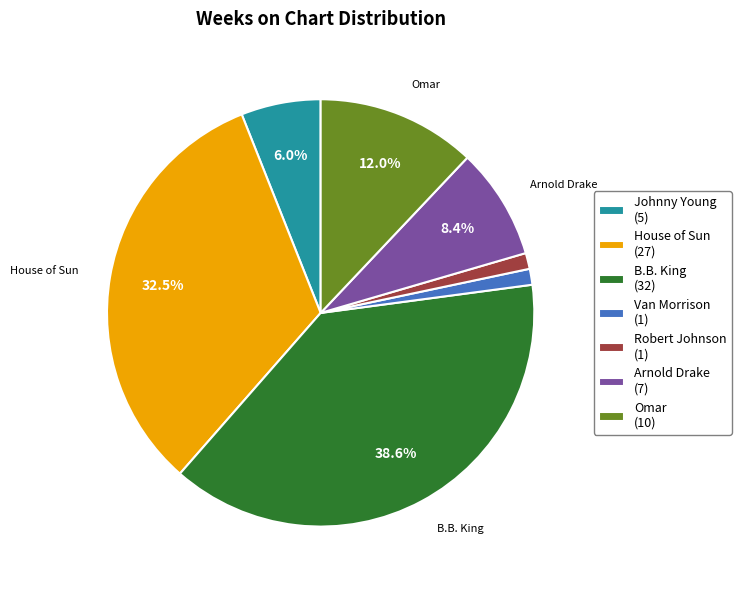

Which has a higher value, Robert Johnson (1) or Johnny Young (5)?

Johnny Young (5)